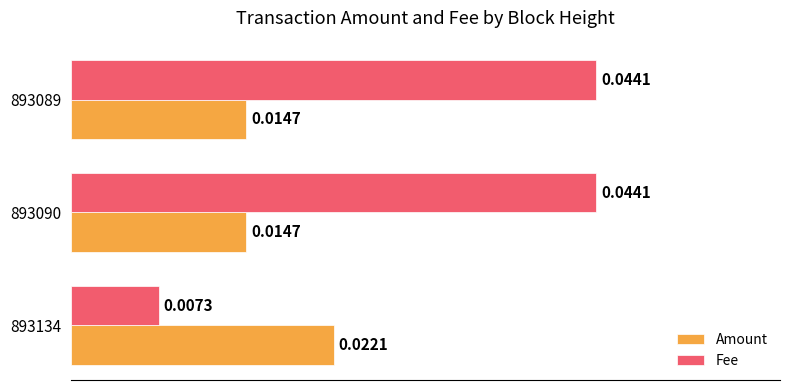

At 893134, list the series in order from largest to smallest.

Amount, Fee